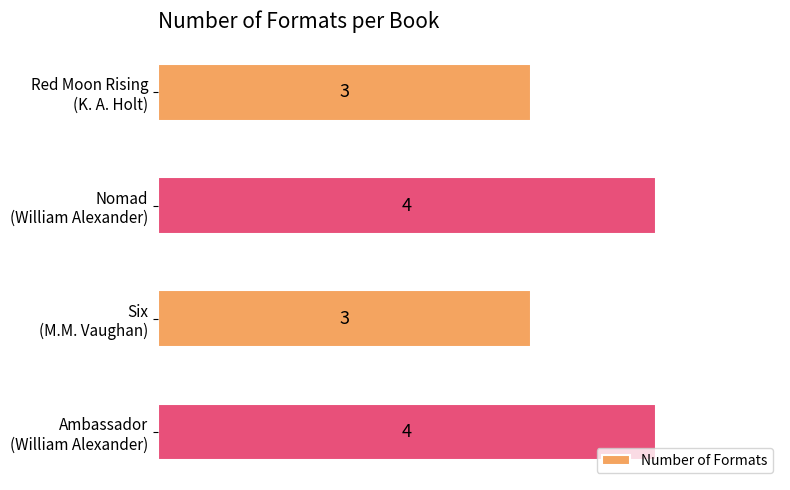

What is the difference between the maximum and minimum values?

1